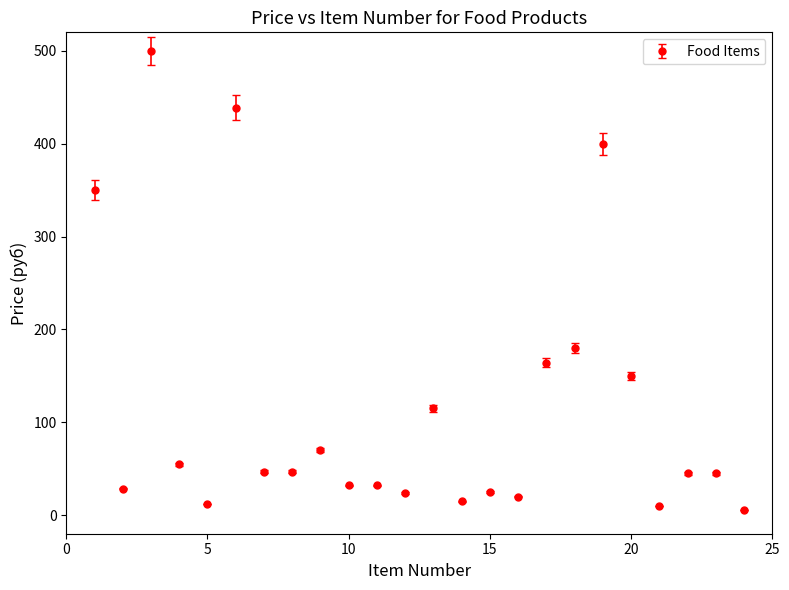

What is the difference between the maximum and minimum values?

494.5